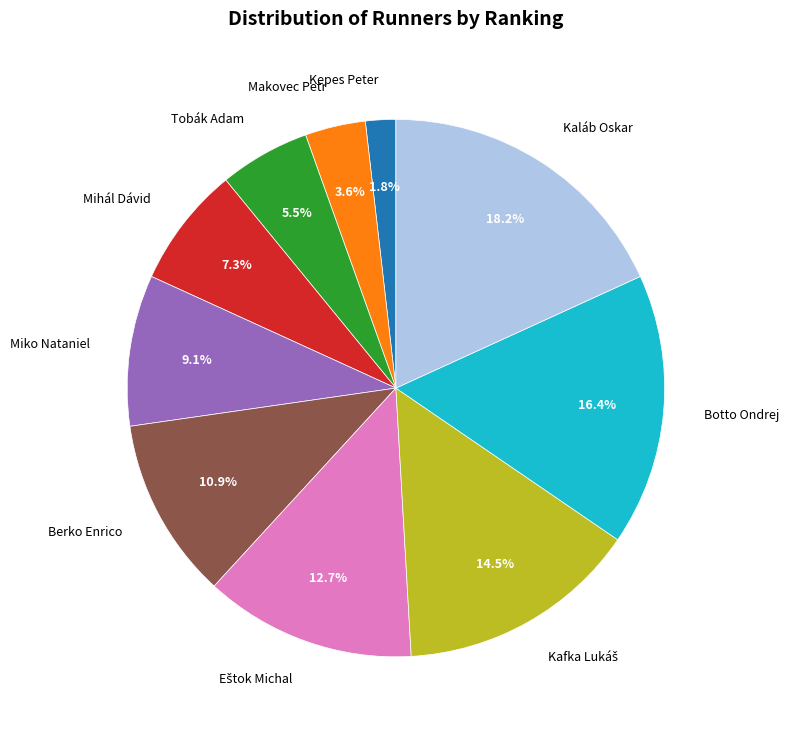

Count the number of slices in the pie.

10